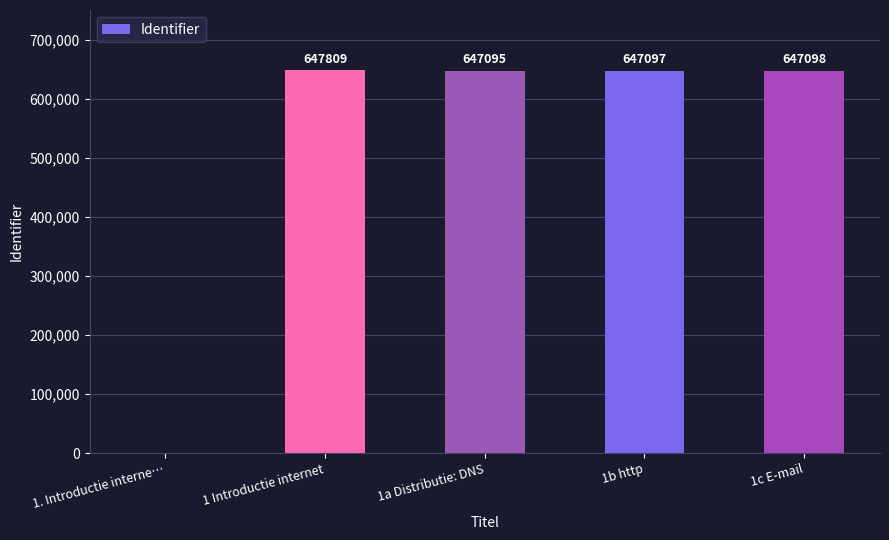

Which label corresponds to the largest value in the chart?

1 Introductie internet